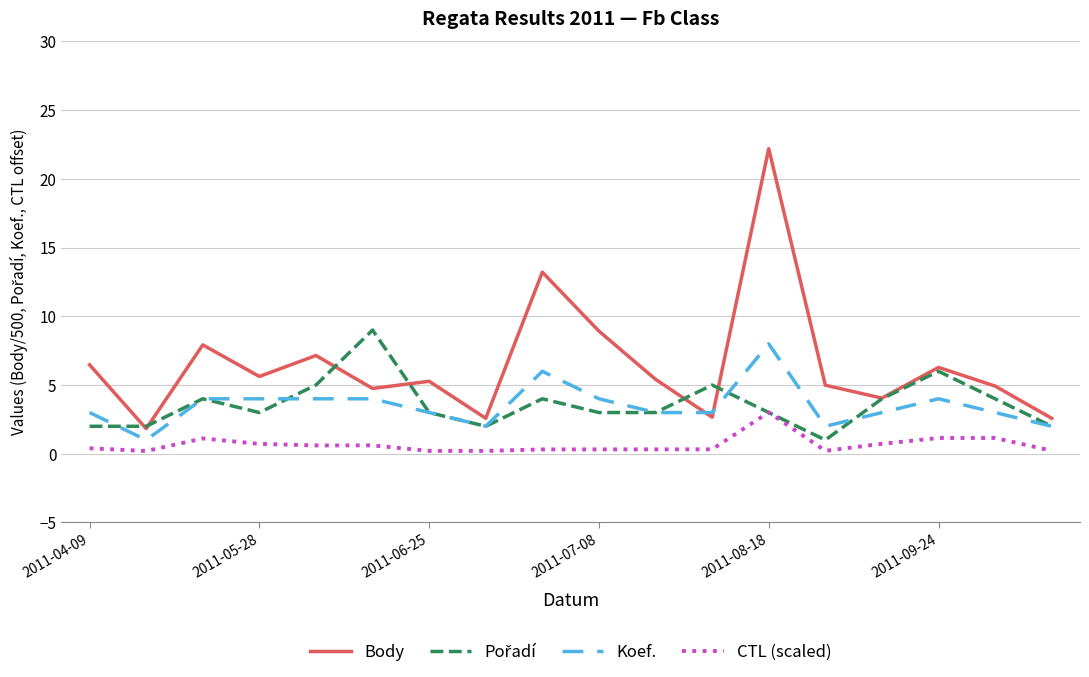

True or false: CTL (scaled) and Koef. cross at least once.

False